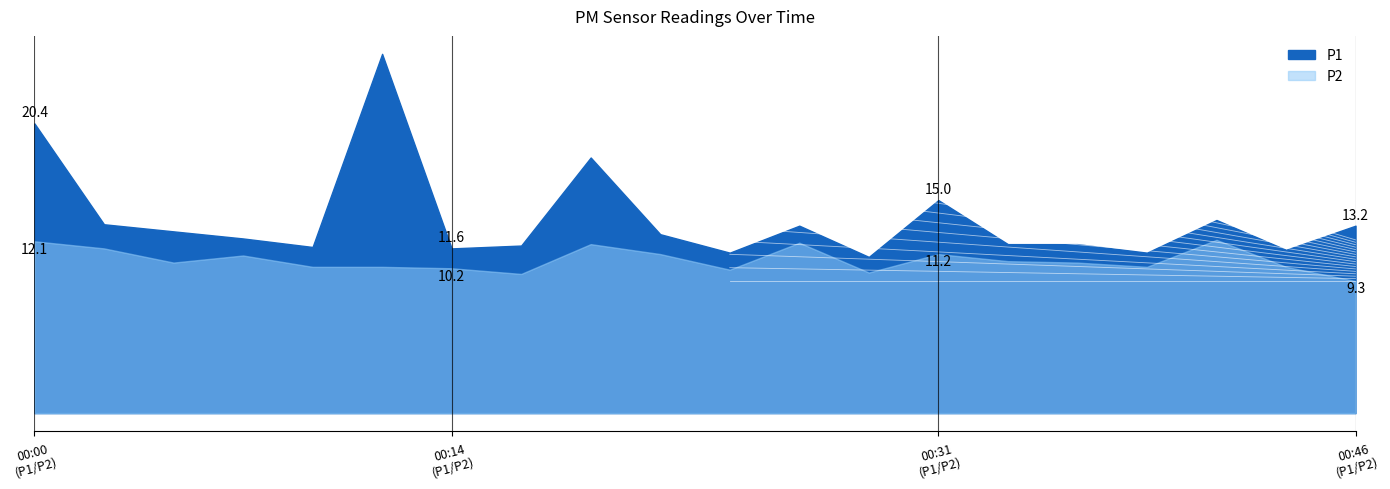

Rank the series by their maximum value, from highest to lowest.

P1, P2